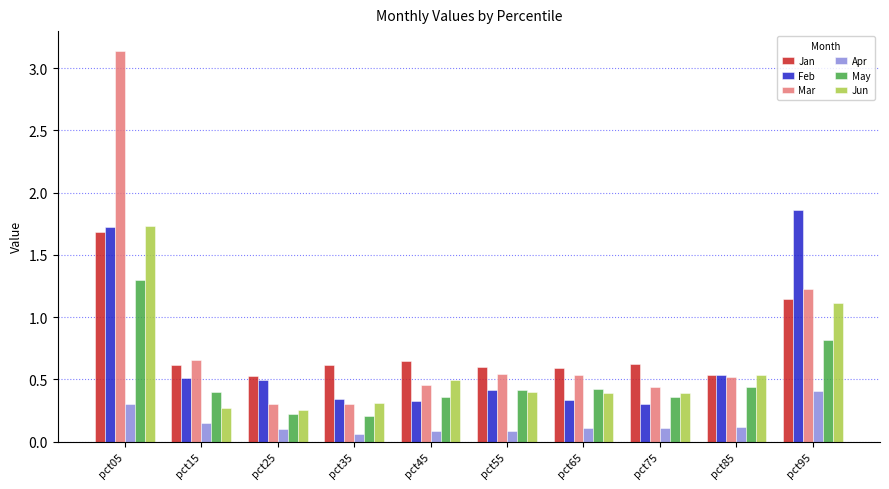

True or false: Mar has a value of 0.3 at pct45.

False